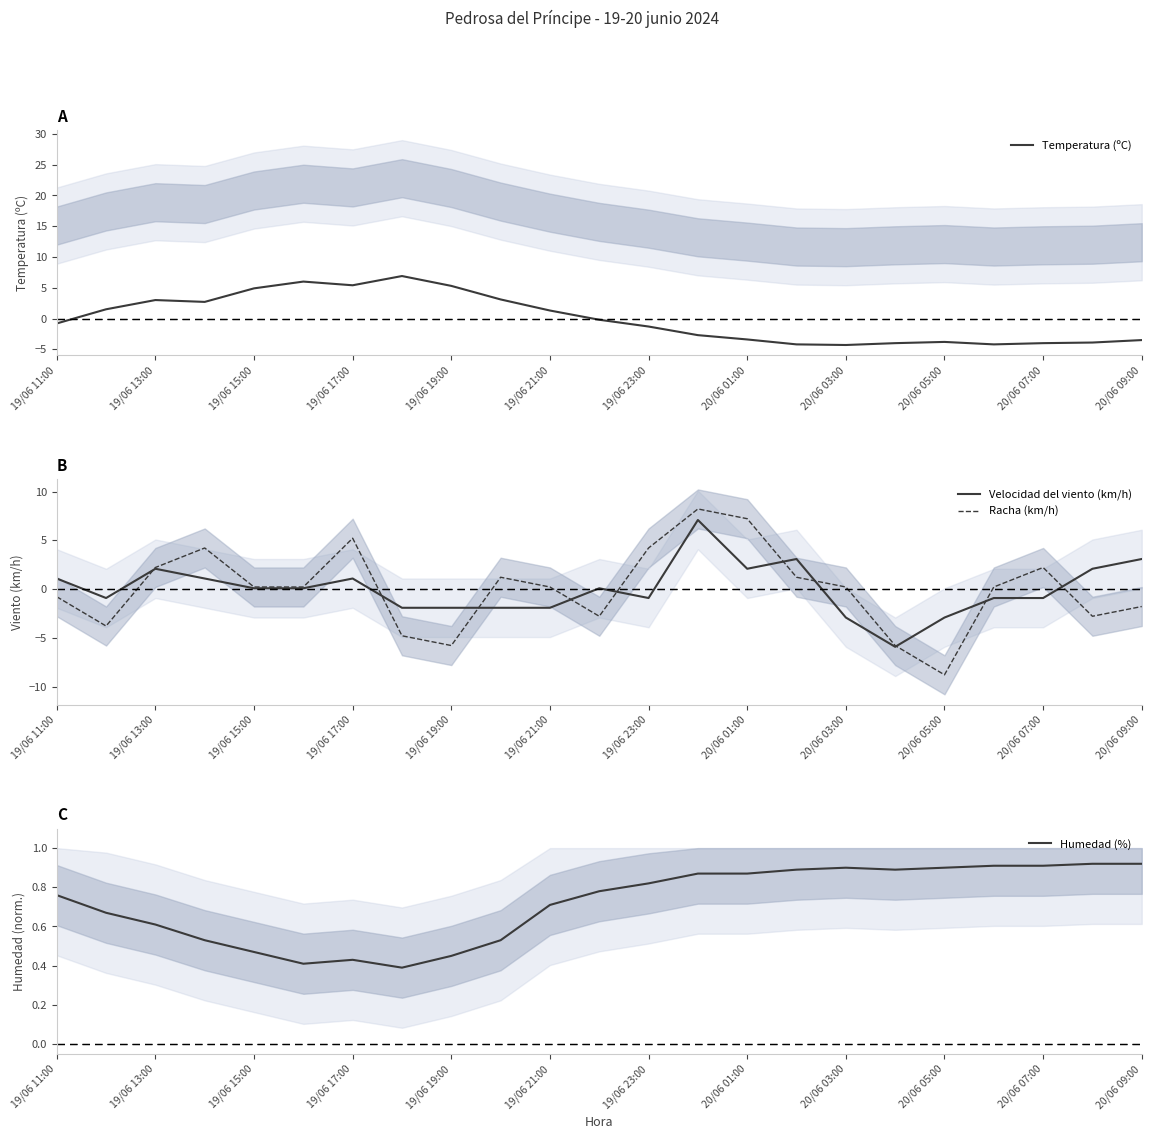

How many values in Temperatura (ºC) are above zero?

10